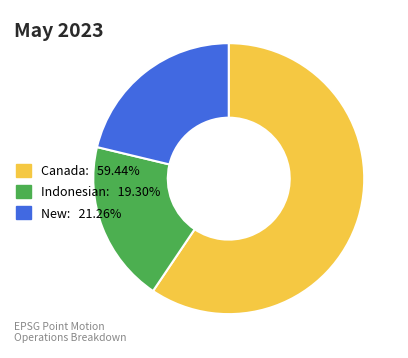

Count the number of slices in the pie.

3